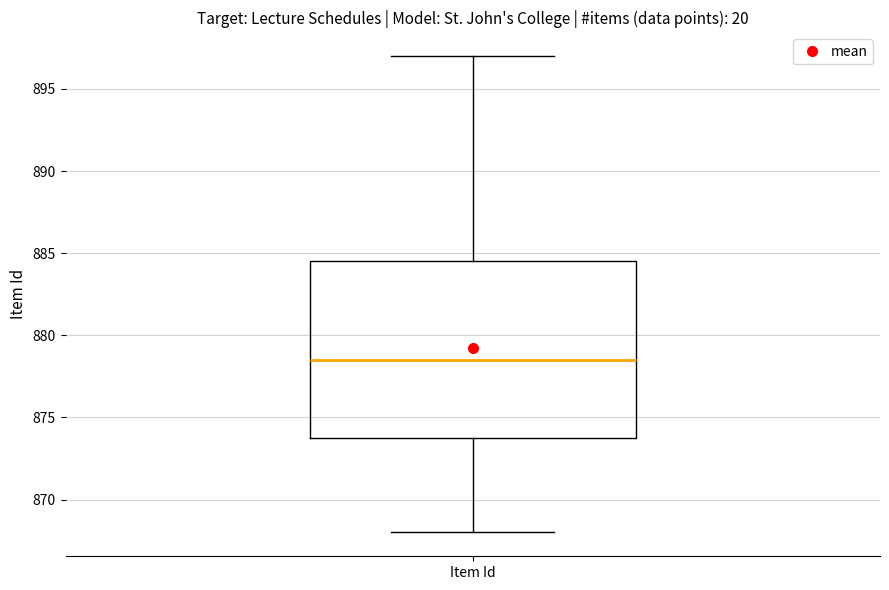

Where is the upper edge of the box for Item Id on the y-axis? The values are not printed on the chart, so give them approximately, as read against the axis.

884.5